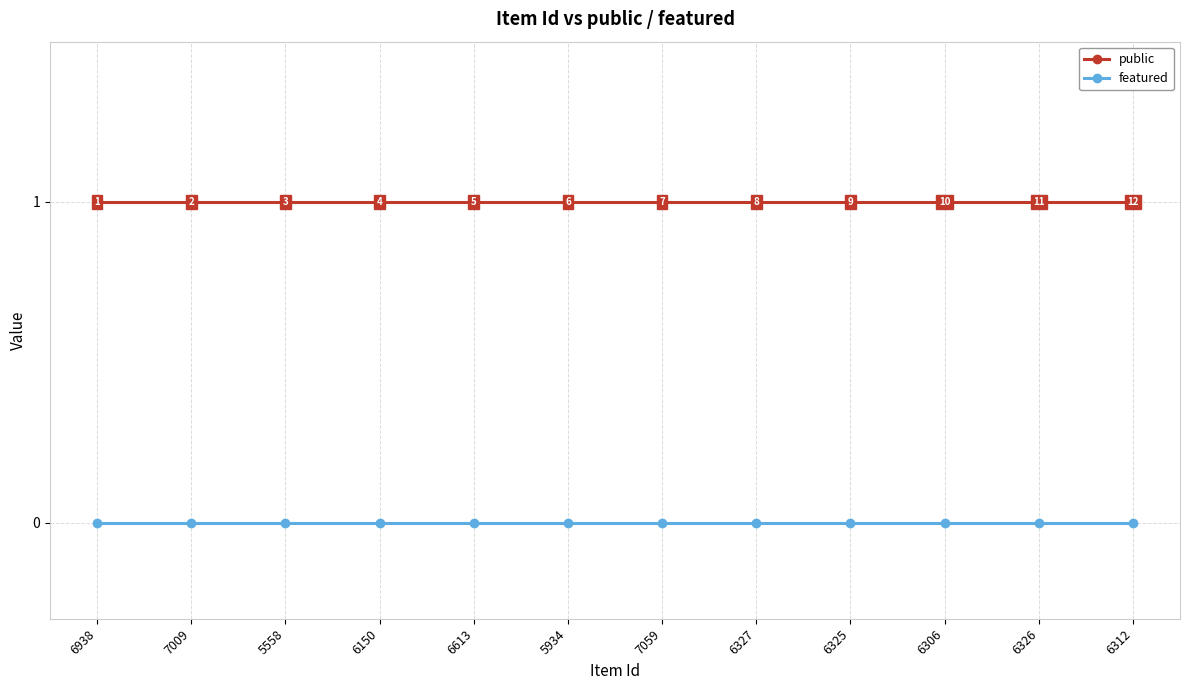

The value of public at 6938 is 1. True or false?

True